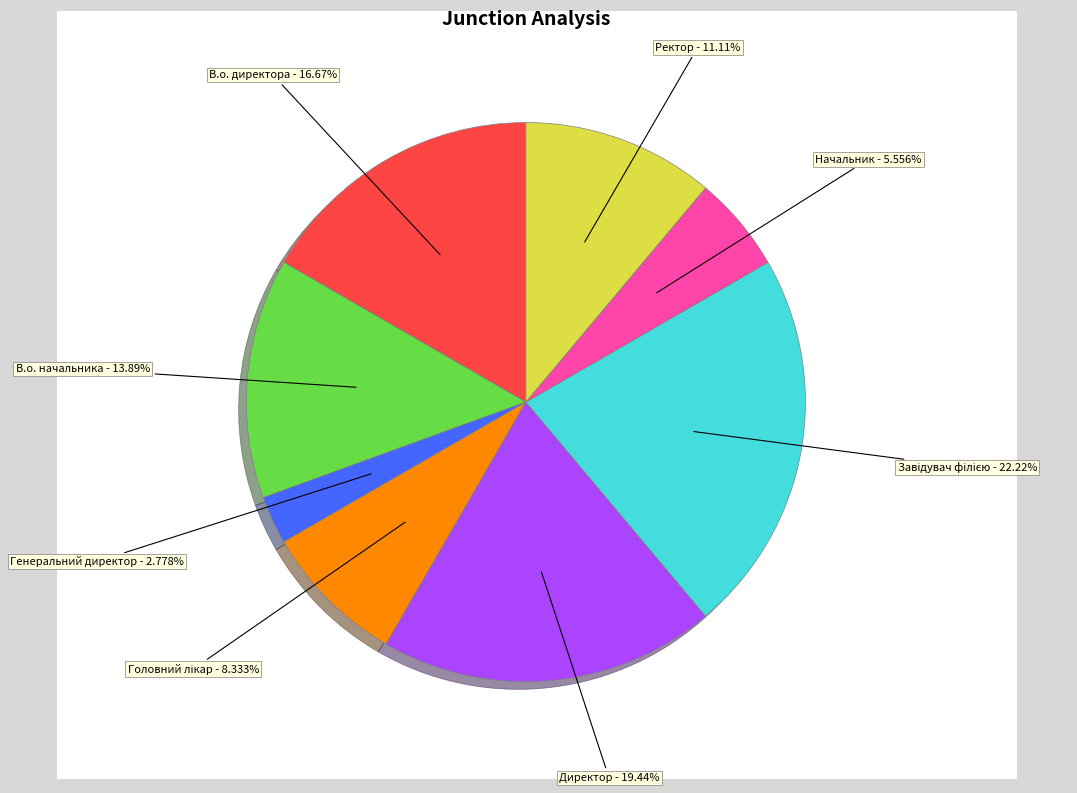

Is it true that Генеральний директор is 14% of the pie?

False